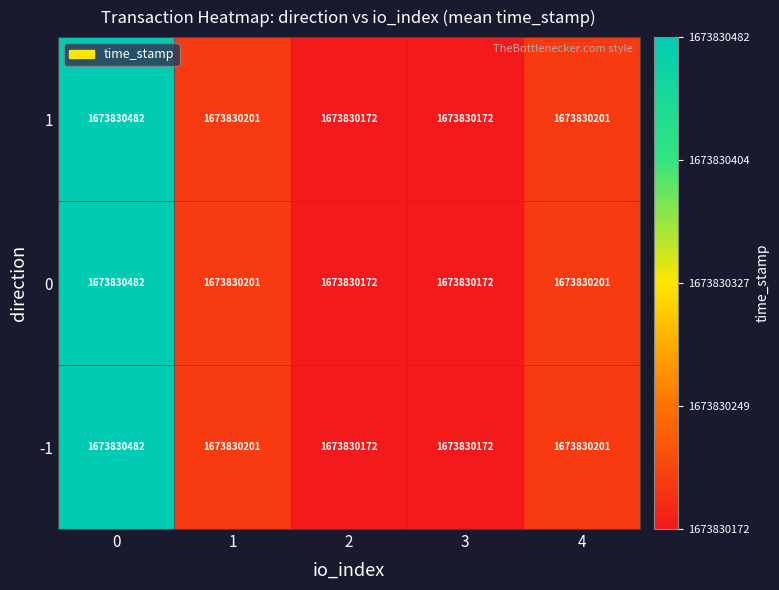

Reading left to right, extract all data points from this chart.

-1: 0=1673830482.0	1=1673830201.0	2=1673830172.0	3=1673830172.0	4=1673830201.0
0: 0=1673830482.0	1=1673830201.0	2=1673830172.0	3=1673830172.0	4=1673830201.0
1: 0=1673830482.0	1=1673830201.0	2=1673830172.0	3=1673830172.0	4=1673830201.0